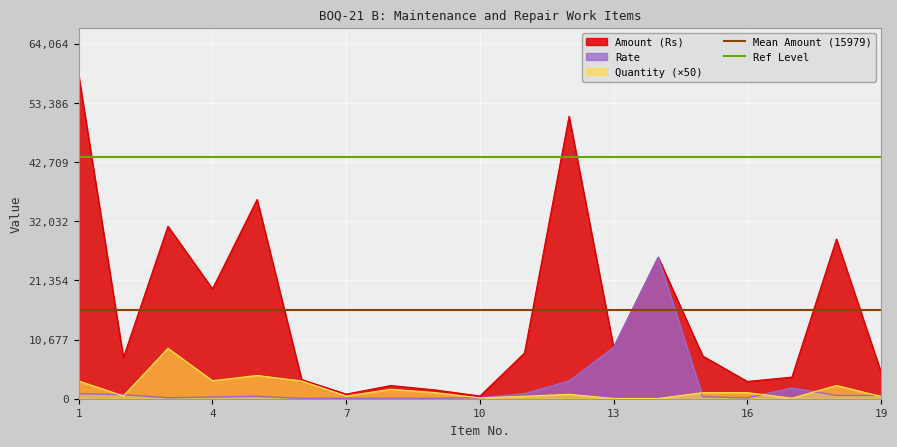

Is the value of Rate at 4 greater than the value of Quantity (×50) at 4?

No